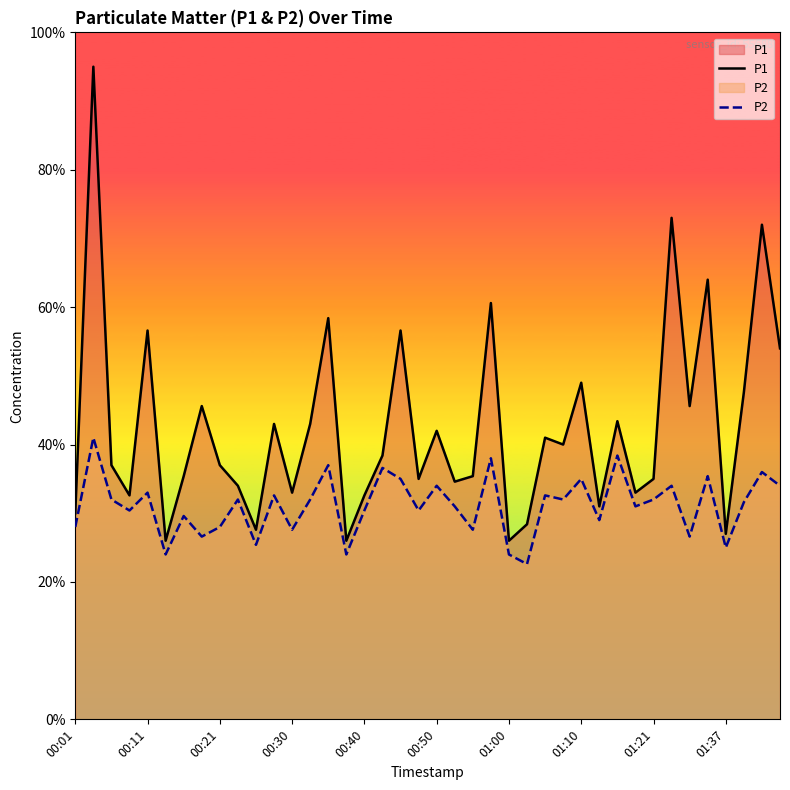

List the series in order of their peak value, highest first.

P1, P2